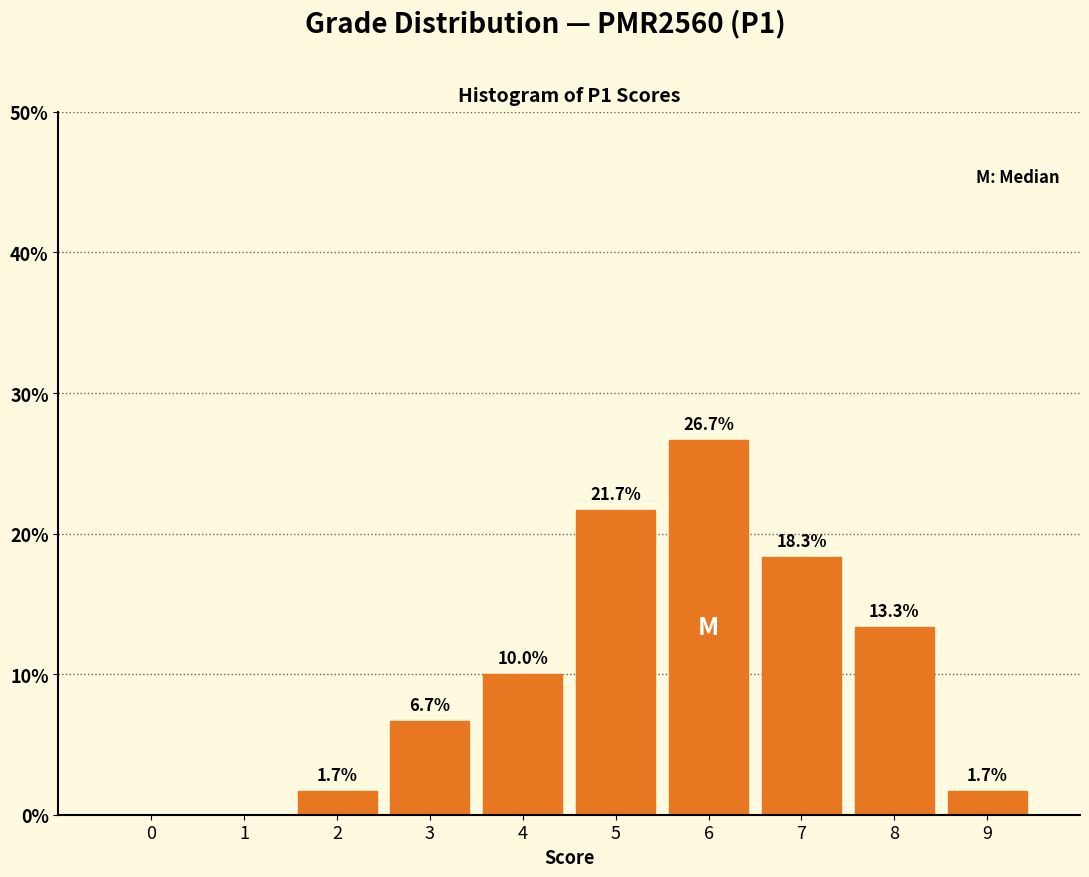

Reading right to left, transcribe all the data shown in this chart.

9=1.7	8=13.3	7=18.3	6=26.7	5=21.7	4=10.0	3=6.7	2=1.7	1=0.0	0=0.0